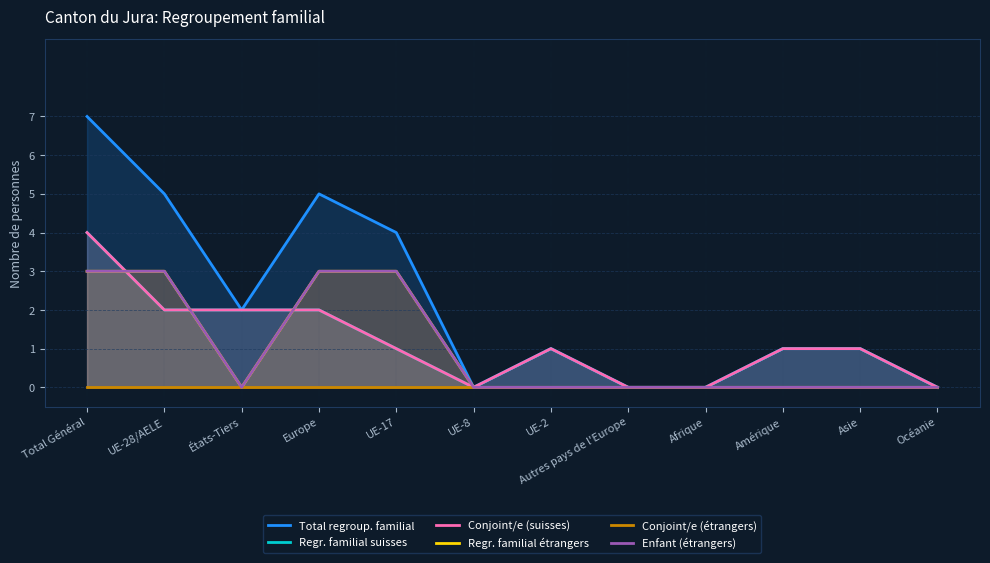

What is the difference between the Regr. familial étrangers values at États-Tiers and UE-28/AELE?

3